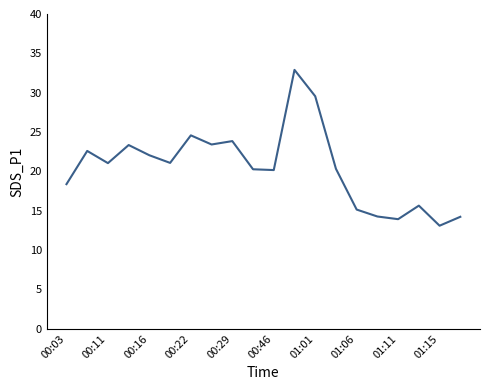

What is the difference between the maximum and minimum values?

19.8